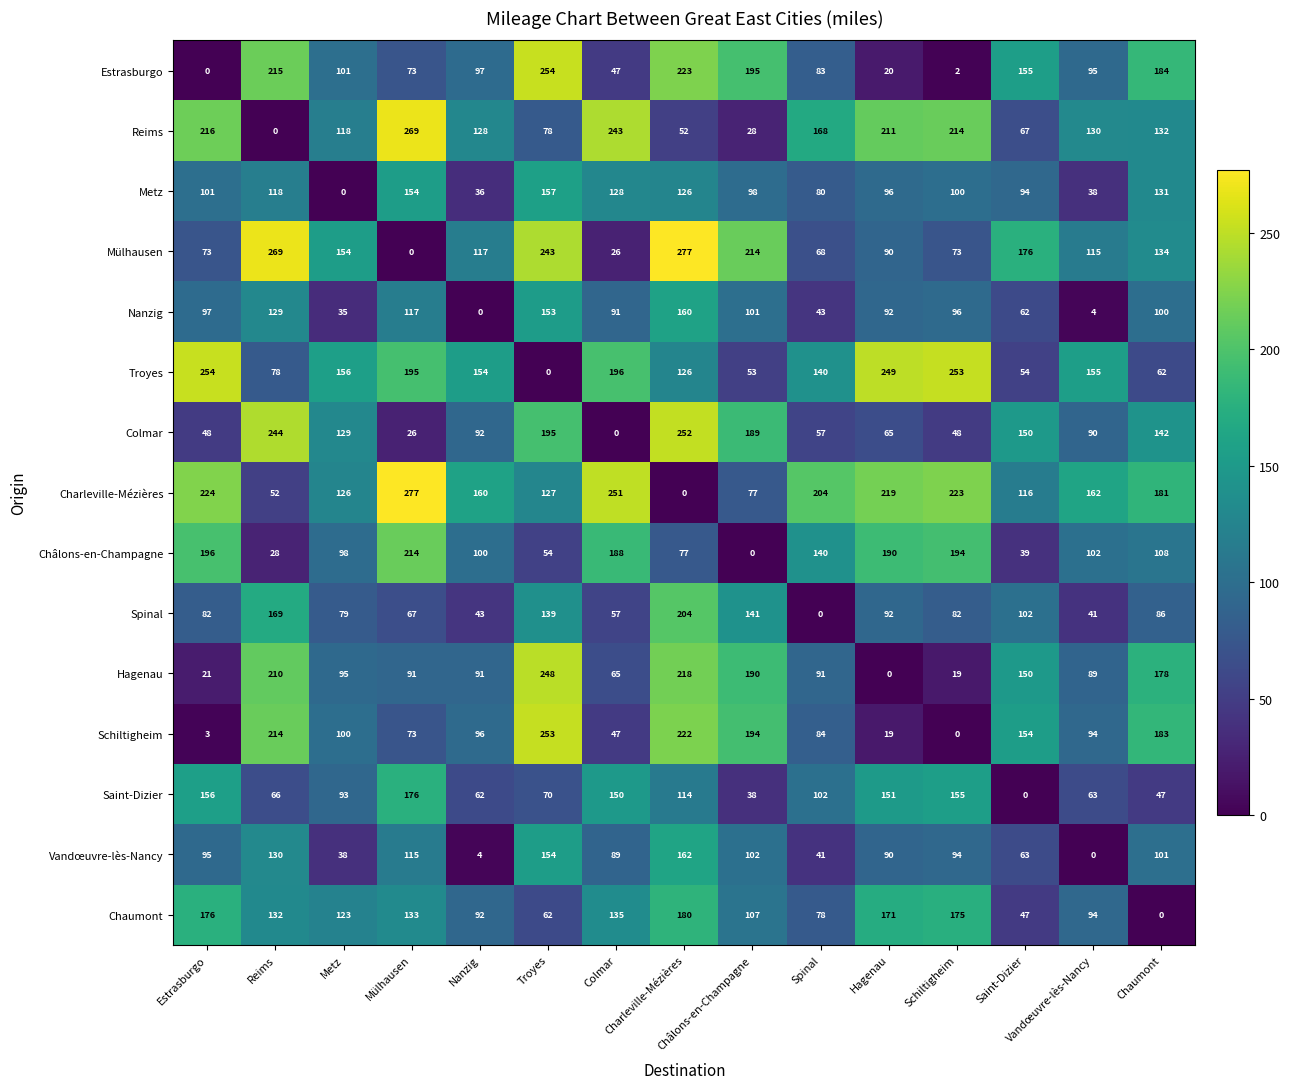

At how many categories does at least one series exceed 20?

15